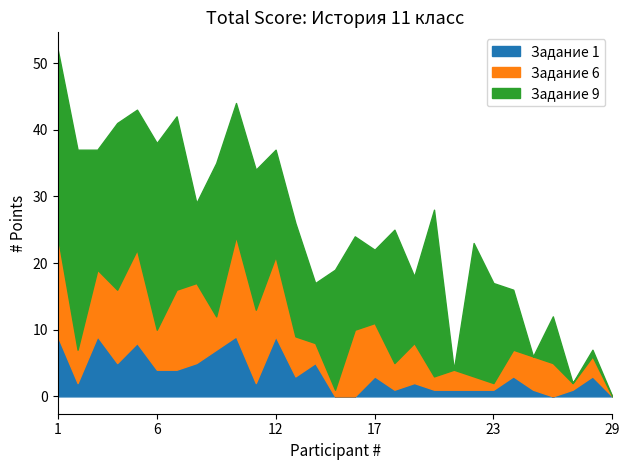

How many interior local peaks does the Задание 9 series have?

12